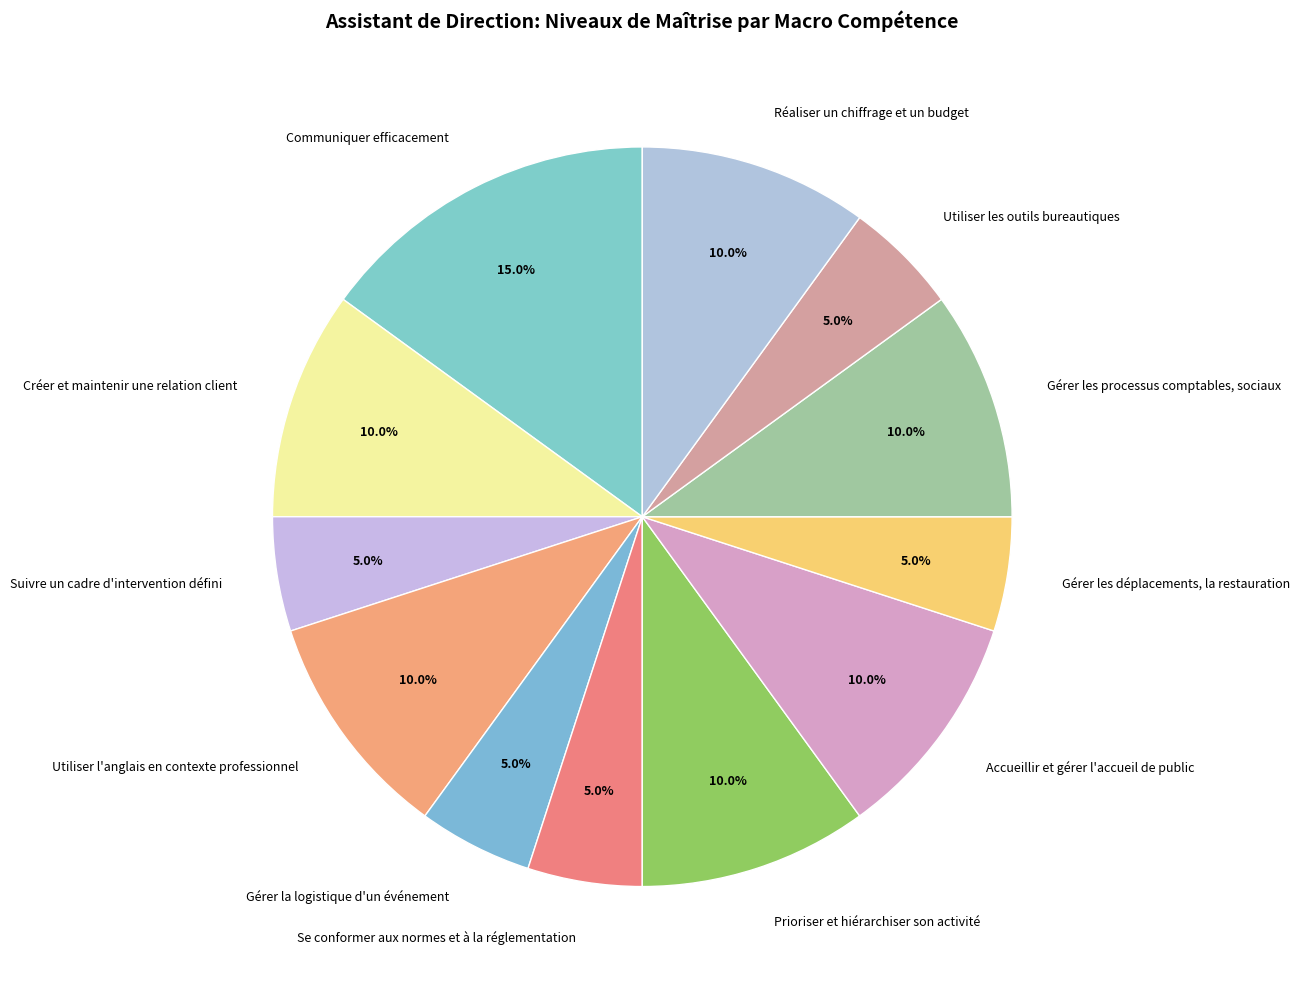

Is there a majority slice in this chart?

No